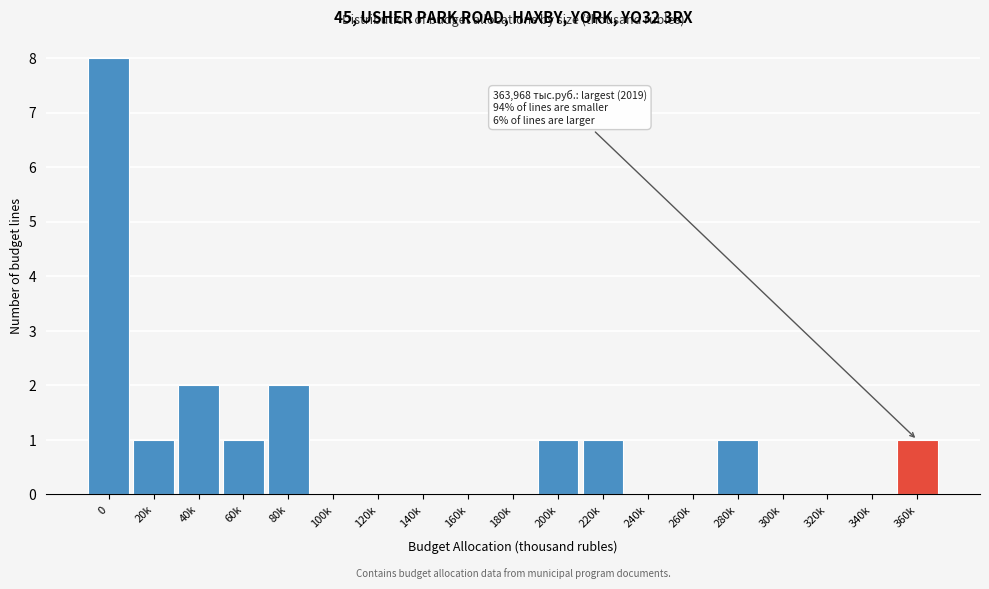

Reading right to left, list all the values displayed in this chart.

360k=1	340k=0	320k=0	300k=0	280k=1	260k=0	240k=0	220k=1	200k=1	180k=0	160k=0	140k=0	120k=0	100k=0	80k=2	60k=1	40k=2	20k=1	0=8